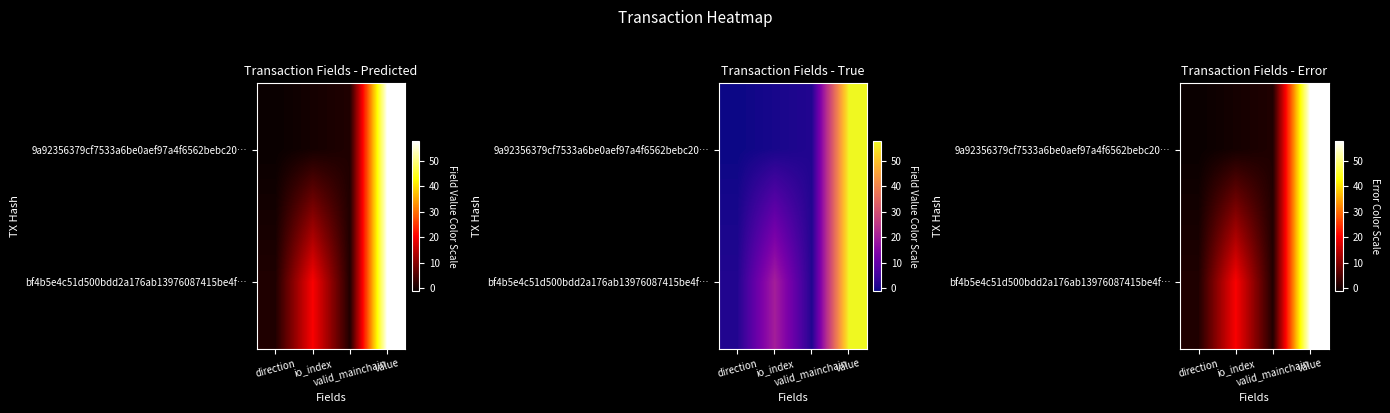

What is the difference between the 9a92356379cf7533a6be0aef97a4f6562bebc20… values at valid_mainchain and direction?

2.0